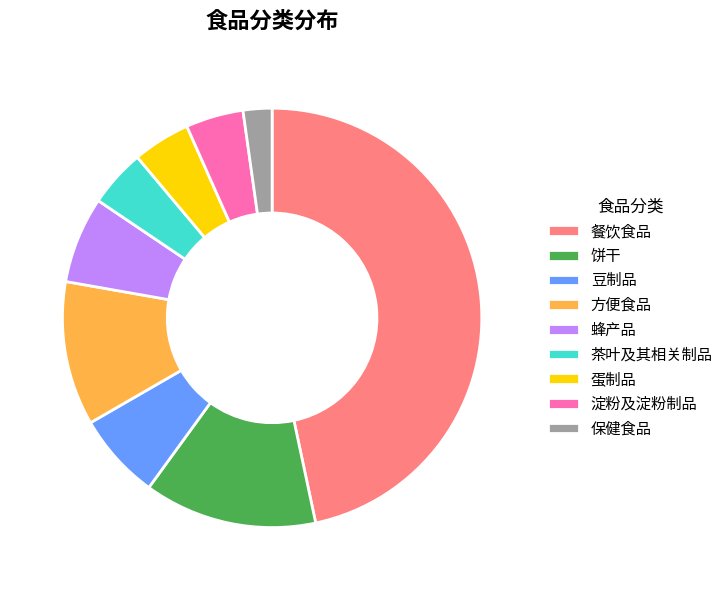

True or false: 饼干 accounts for 19% of the total.

False